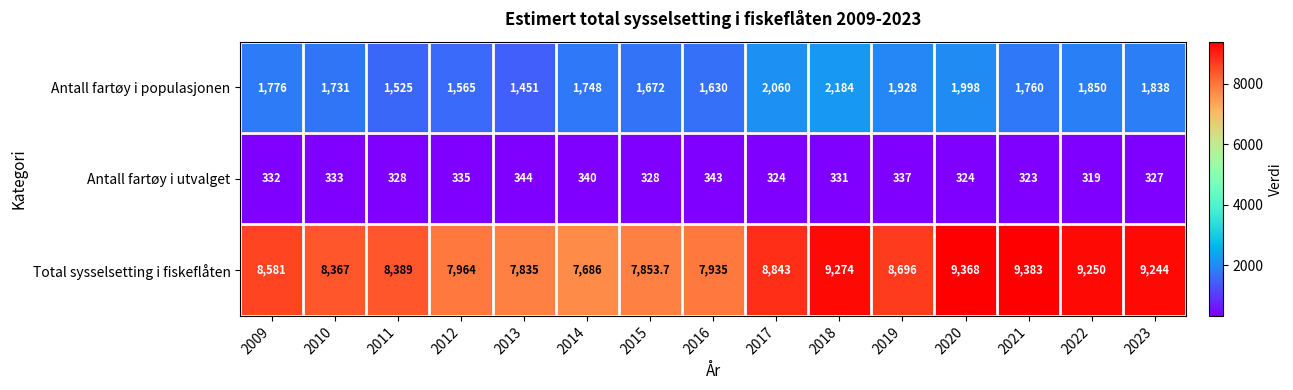

What is the difference between the Antall fartøy i utvalget values at 2013 and 2022?

25.0